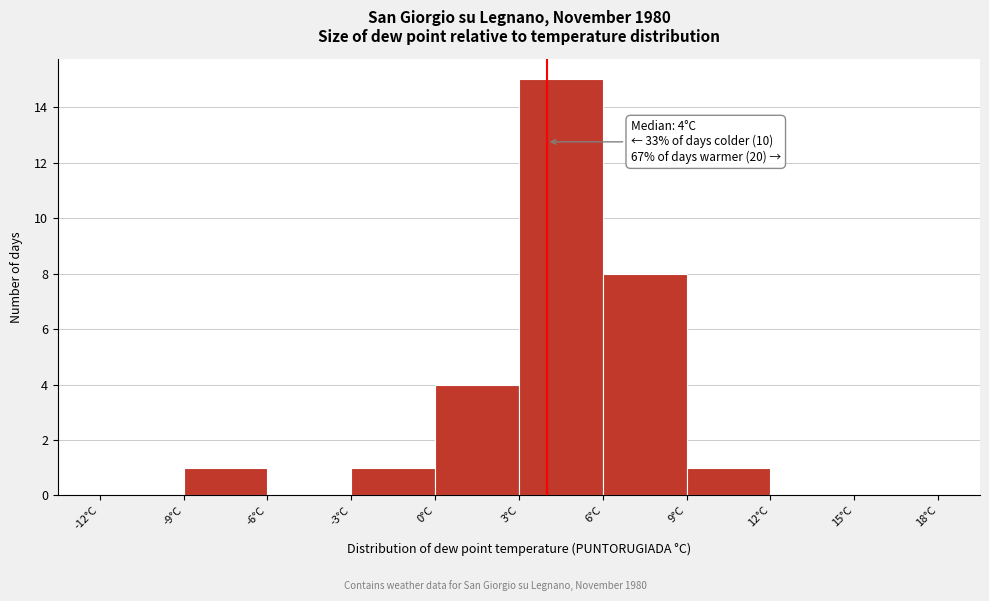

Over which range of the x-axis is the bar tallest?

3 to 6